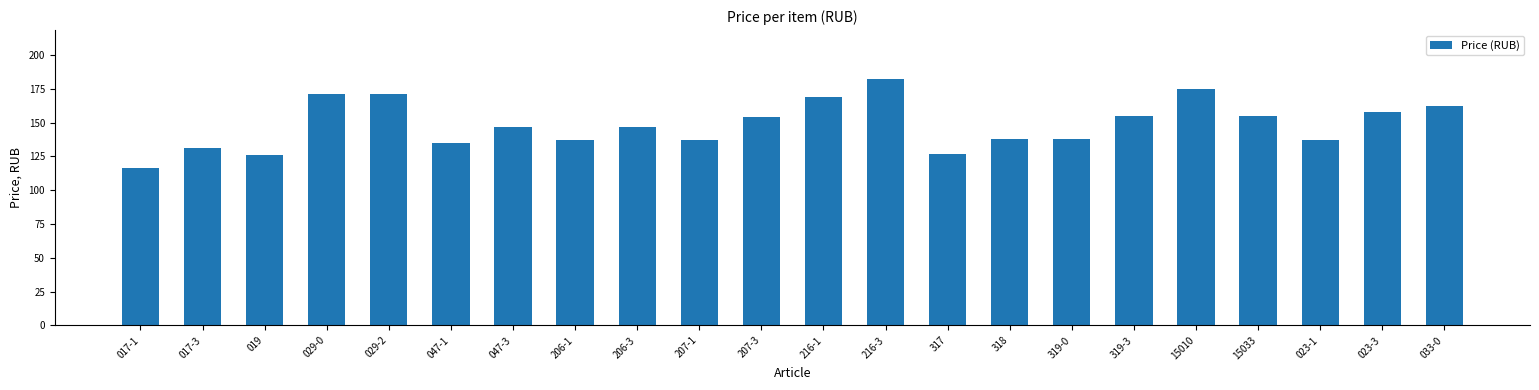

What is the label of the 6th bar from the left?

047-1